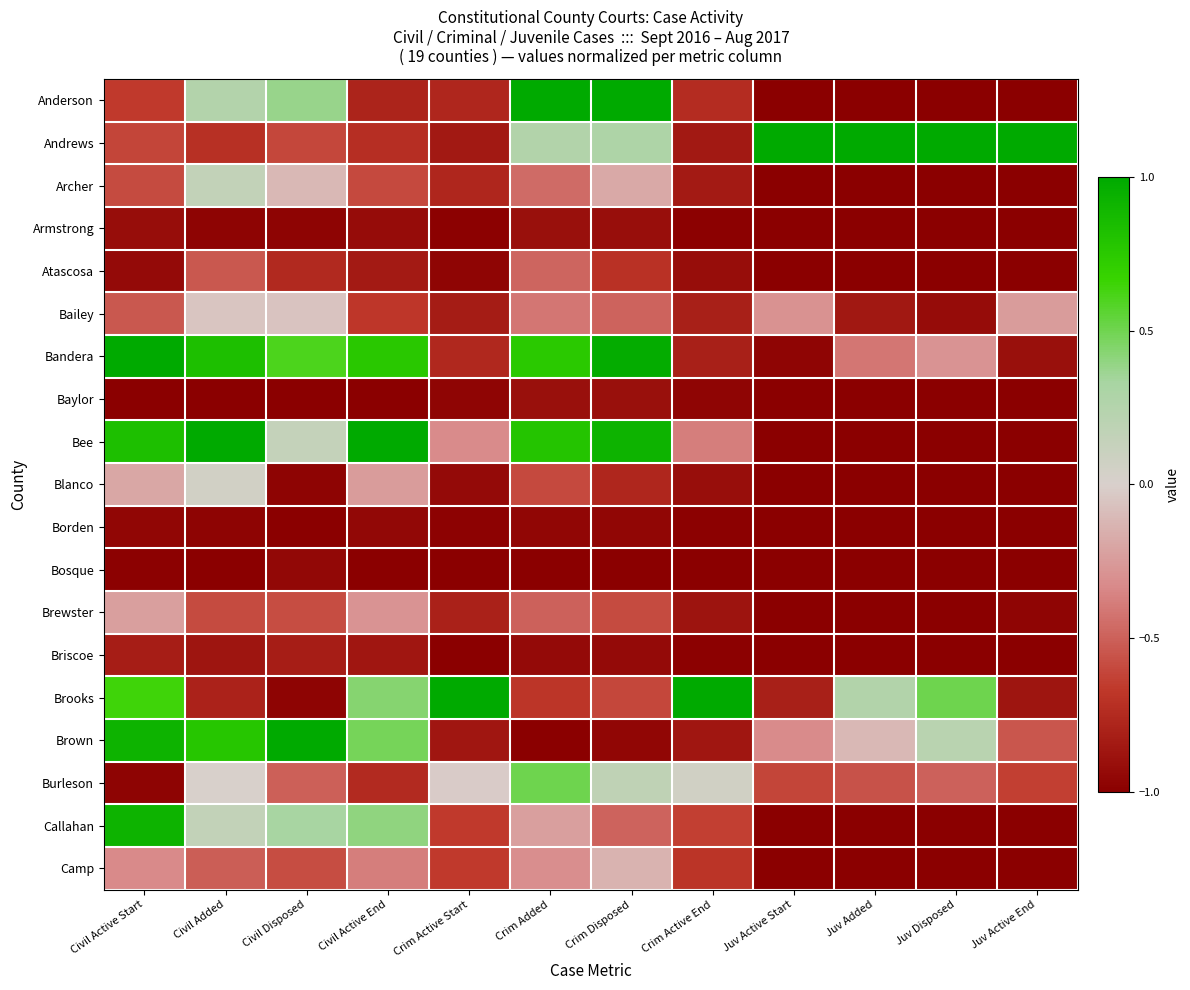

Reading left to right, list all the values displayed in this chart.

Anderson: Civil Active Start=-0.7	Civil Added=0.3	Civil Disposed=0.4	Civil Active End=-0.8	Crim Active Start=-0.8	Crim Added=1.0	Crim Disposed=1.0	Crim Active End=-0.7	Juv Active Start=-1.0	Juv Added=-1.0	Juv Disposed=-1.0	Juv Active End=-1.0
Andrews: Civil Active Start=-0.6	Civil Added=-0.7	Civil Disposed=-0.6	Civil Active End=-0.7	Crim Active Start=-0.9	Crim Added=0.3	Crim Disposed=0.3	Crim Active End=-0.8	Juv Active Start=1.0	Juv Added=1.0	Juv Disposed=1.0	Juv Active End=1.0
Archer: Civil Active Start=-0.6	Civil Added=0.2	Civil Disposed=-0.1	Civil Active End=-0.6	Crim Active Start=-0.8	Crim Added=-0.5	Crim Disposed=-0.2	Crim Active End=-0.8	Juv Active Start=-1.0	Juv Added=-1.0	Juv Disposed=-1.0	Juv Active End=-1.0
Armstrong: Civil Active Start=-0.9	Civil Added=-1.0	Civil Disposed=-1.0	Civil Active End=-0.9	Crim Active Start=-1.0	Crim Added=-0.9	Crim Disposed=-0.9	Crim Active End=-1.0	Juv Active Start=-1.0	Juv Added=-1.0	Juv Disposed=-1.0	Juv Active End=-1.0
Atascosa: Civil Active Start=-0.9	Civil Added=-0.5	Civil Disposed=-0.8	Civil Active End=-0.8	Crim Active Start=-1.0	Crim Added=-0.5	Crim Disposed=-0.7	Crim Active End=-0.9	Juv Active Start=-1.0	Juv Added=-1.0	Juv Disposed=-1.0	Juv Active End=-1.0
Bailey: Civil Active Start=-0.5	Civil Added=-0.1	Civil Disposed=-0.1	Civil Active End=-0.7	Crim Active Start=-0.8	Crim Added=-0.4	Crim Disposed=-0.5	Crim Active End=-0.8	Juv Active Start=-0.3	Juv Added=-0.9	Juv Disposed=-0.9	Juv Active End=-0.2
Bandera: Civil Active Start=1.0	Civil Added=0.8	Civil Disposed=0.6	Civil Active End=0.8	Crim Active Start=-0.8	Crim Added=0.7	Crim Disposed=1.0	Crim Active End=-0.8	Juv Active Start=-1.0	Juv Added=-0.4	Juv Disposed=-0.3	Juv Active End=-0.9
Baylor: Civil Active Start=-1.0	Civil Added=-1.0	Civil Disposed=-1.0	Civil Active End=-1.0	Crim Active Start=-1.0	Crim Added=-0.9	Crim Disposed=-0.9	Crim Active End=-1.0	Juv Active Start=-1.0	Juv Added=-1.0	Juv Disposed=-1.0	Juv Active End=-1.0
Bee: Civil Active Start=0.8	Civil Added=1.0	Civil Disposed=0.1	Civil Active End=1.0	Crim Active Start=-0.3	Crim Added=0.8	Crim Disposed=0.9	Crim Active End=-0.4	Juv Active Start=-1.0	Juv Added=-1.0	Juv Disposed=-1.0	Juv Active End=-1.0
Blanco: Civil Active Start=-0.2	Civil Added=0.1	Civil Disposed=-1.0	Civil Active End=-0.2	Crim Active Start=-0.9	Crim Added=-0.6	Crim Disposed=-0.8	Crim Active End=-0.9	Juv Active Start=-1.0	Juv Added=-1.0	Juv Disposed=-1.0	Juv Active End=-1.0
Borden: Civil Active Start=-1.0	Civil Added=-1.0	Civil Disposed=-1.0	Civil Active End=-1.0	Crim Active Start=-1.0	Crim Added=-1.0	Crim Disposed=-1.0	Crim Active End=-1.0	Juv Active Start=-1.0	Juv Added=-1.0	Juv Disposed=-1.0	Juv Active End=-1.0
Bosque: Civil Active Start=-1.0	Civil Added=-1.0	Civil Disposed=-1.0	Civil Active End=-1.0	Crim Active Start=-1.0	Crim Added=-1.0	Crim Disposed=-1.0	Crim Active End=-1.0	Juv Active Start=-1.0	Juv Added=-1.0	Juv Disposed=-1.0	Juv Active End=-1.0
Brewster: Civil Active Start=-0.2	Civil Added=-0.6	Civil Disposed=-0.6	Civil Active End=-0.3	Crim Active Start=-0.8	Crim Added=-0.5	Crim Disposed=-0.6	Crim Active End=-0.9	Juv Active Start=-1.0	Juv Added=-1.0	Juv Disposed=-1.0	Juv Active End=-1.0
Briscoe: Civil Active Start=-0.8	Civil Added=-0.9	Civil Disposed=-0.8	Civil Active End=-0.9	Crim Active Start=-1.0	Crim Added=-0.9	Crim Disposed=-0.9	Crim Active End=-1.0	Juv Active Start=-1.0	Juv Added=-1.0	Juv Disposed=-1.0	Juv Active End=-1.0
Brooks: Civil Active Start=0.6	Civil Added=-0.8	Civil Disposed=-1.0	Civil Active End=0.4	Crim Active Start=1.0	Crim Added=-0.7	Crim Disposed=-0.6	Crim Active End=1.0	Juv Active Start=-0.8	Juv Added=0.3	Juv Disposed=0.5	Juv Active End=-0.9
Brown: Civil Active Start=0.9	Civil Added=0.8	Civil Disposed=1.0	Civil Active End=0.5	Crim Active Start=-0.9	Crim Added=-1.0	Crim Disposed=-1.0	Crim Active End=-0.9	Juv Active Start=-0.3	Juv Added=-0.1	Juv Disposed=0.2	Juv Active End=-0.5
Burleson: Civil Active Start=-1.0	Civil Added=0.0	Civil Disposed=-0.5	Civil Active End=-0.7	Crim Active Start=-0.0	Crim Added=0.5	Crim Disposed=0.2	Crim Active End=0.1	Juv Active Start=-0.6	Juv Added=-0.6	Juv Disposed=-0.5	Juv Active End=-0.6
Callahan: Civil Active Start=0.9	Civil Added=0.2	Civil Disposed=0.3	Civil Active End=0.4	Crim Active Start=-0.7	Crim Added=-0.2	Crim Disposed=-0.5	Crim Active End=-0.6	Juv Active Start=-1.0	Juv Added=-1.0	Juv Disposed=-1.0	Juv Active End=-1.0
Camp: Civil Active Start=-0.3	Civil Added=-0.5	Civil Disposed=-0.6	Civil Active End=-0.4	Crim Active Start=-0.7	Crim Added=-0.3	Crim Disposed=-0.1	Crim Active End=-0.7	Juv Active Start=-1.0	Juv Added=-1.0	Juv Disposed=-1.0	Juv Active End=-1.0